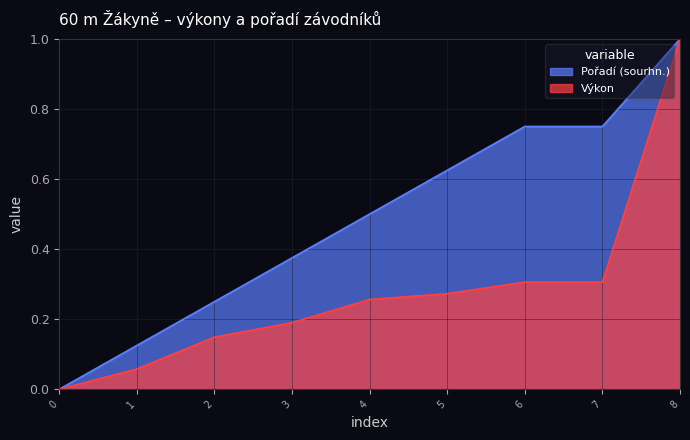

What is the value of the Výkon point at the 3rd from the left?

0.1